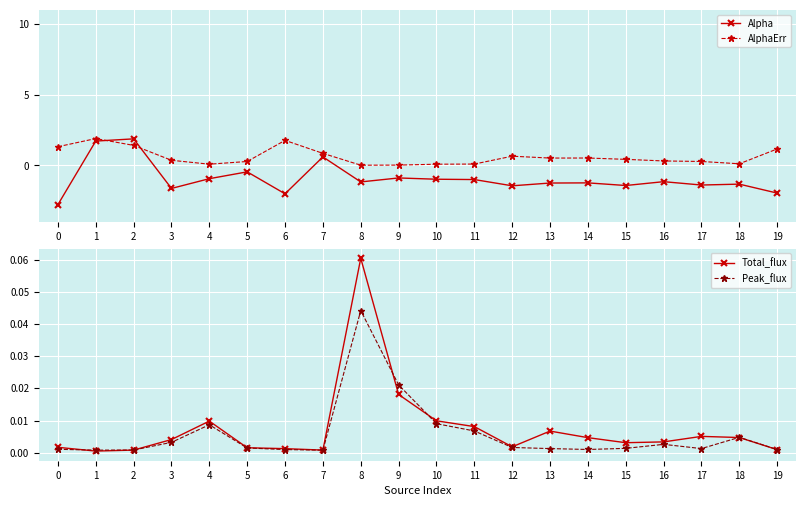

True or false: AlphaErr and Alpha intersect in this chart.

True